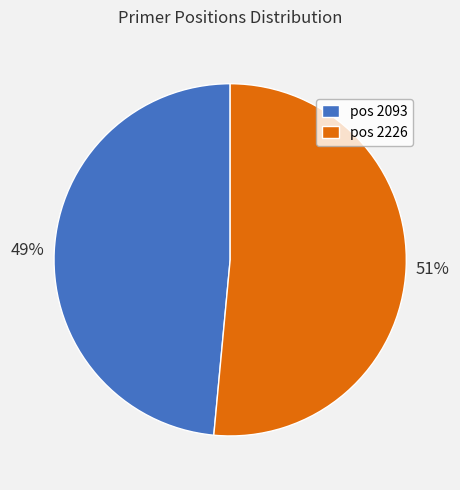

Which slice represents more than half of the pie?

pos 2226